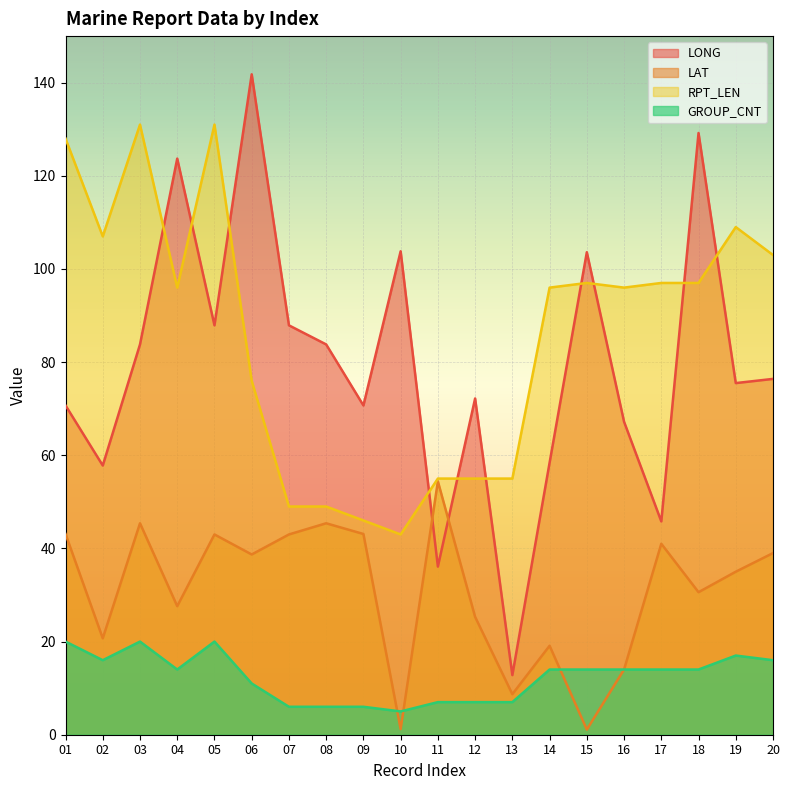

True or false: LONG and LAT cross at least once.

True